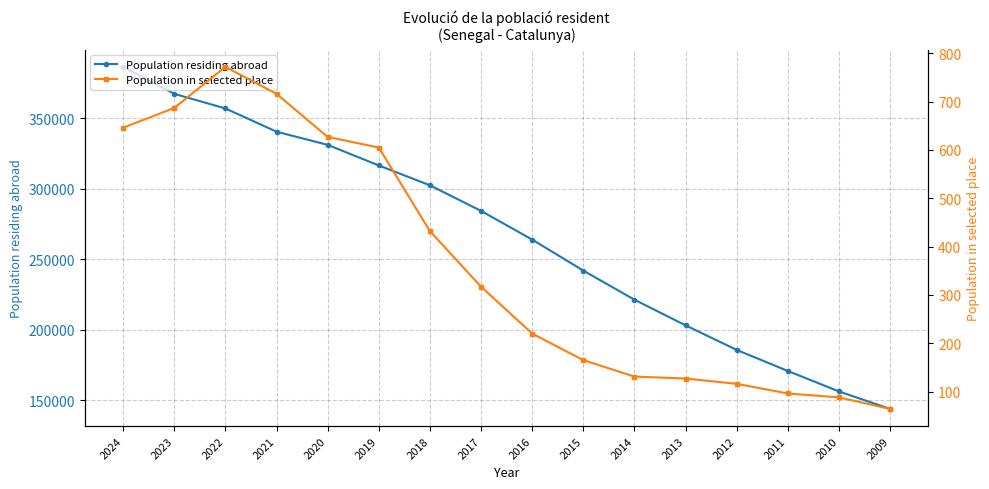

True or false: Population residing abroad has a value of 140360 at 2015.

False